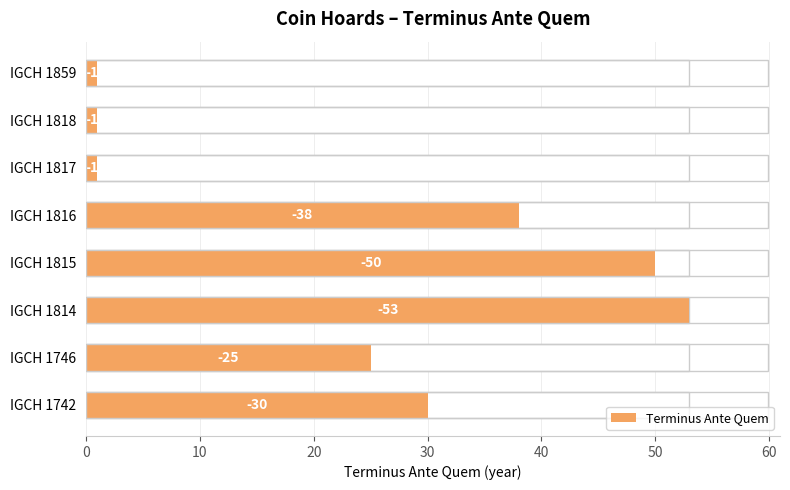

Reading left to right, what are all the values shown in this chart?

30	25	53	50	38	1	1	1